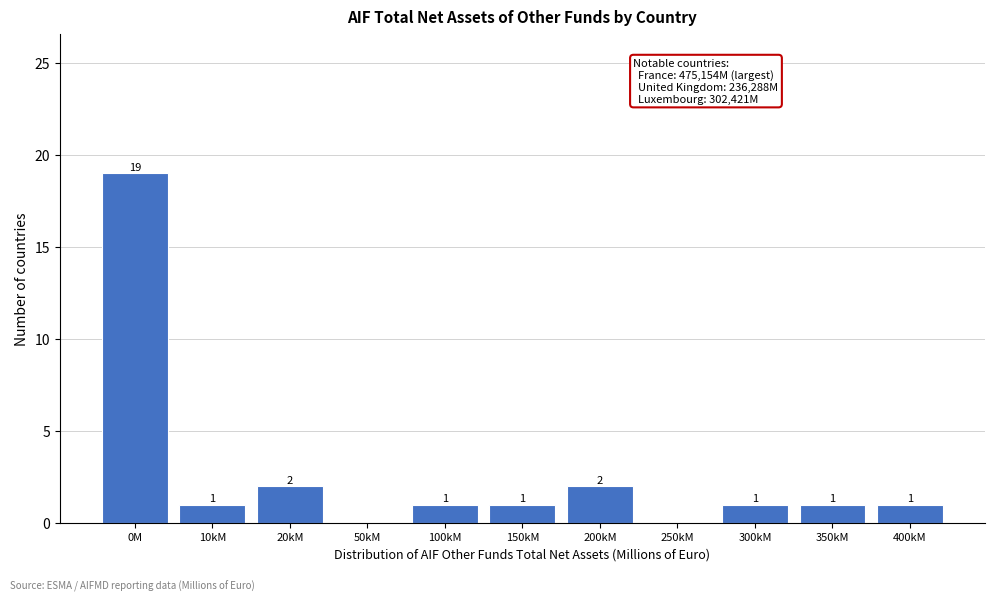

Reading right to left, extract all data points from this chart.

400kM=1	350kM=1	300kM=1	250kM=0	200kM=2	150kM=1	100kM=1	50kM=0	20kM=2	10kM=1	0M=19